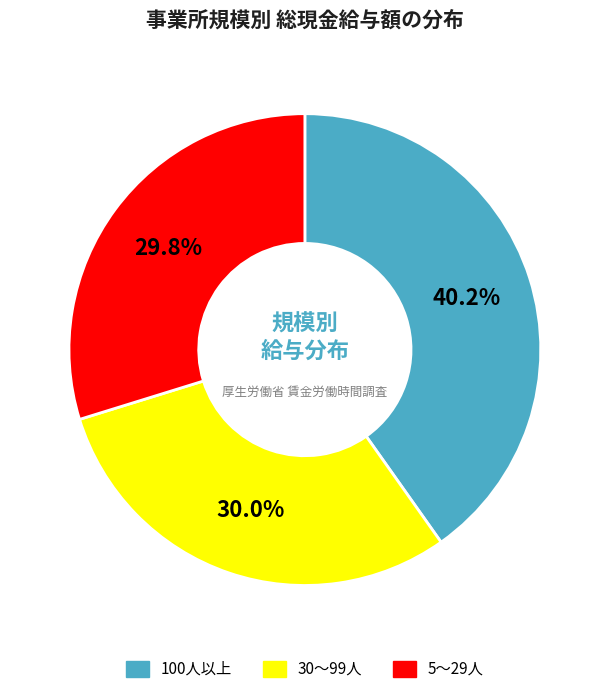

To the nearest percent, what portion does 30～99人 represent?

30%